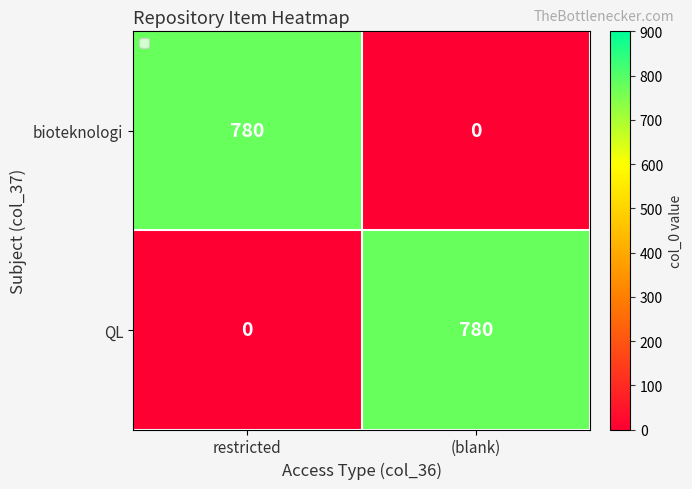

The bioteknologi series shows 780 at restricted. True or false?

True